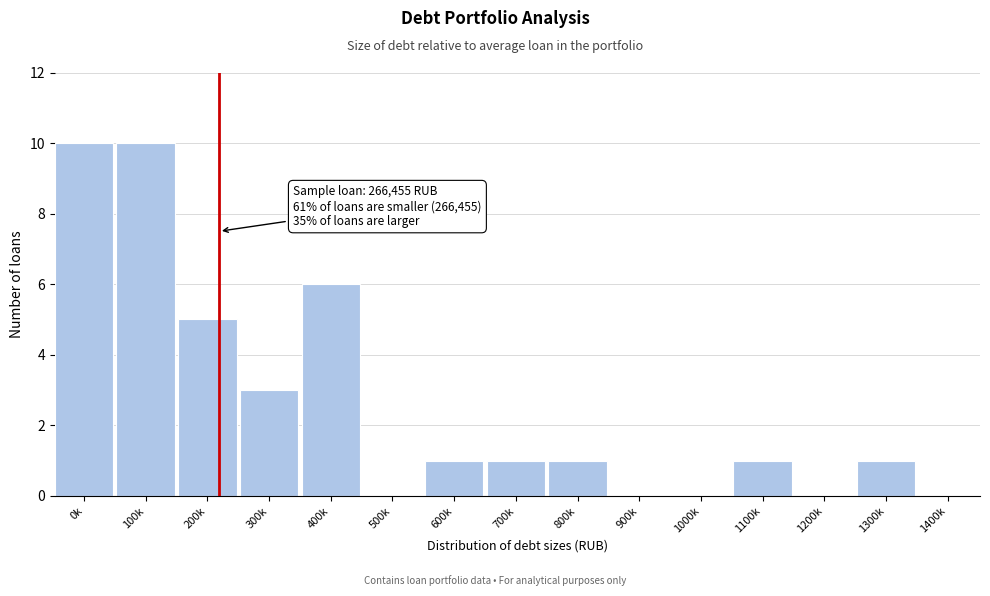

Reading left to right, transcribe all the data shown in this chart.

0k=10	100k=10	200k=5	300k=3	400k=6	500k=0	600k=1	700k=1	800k=1	900k=0	1000k=0	1100k=1	1200k=0	1300k=1	1400k=0